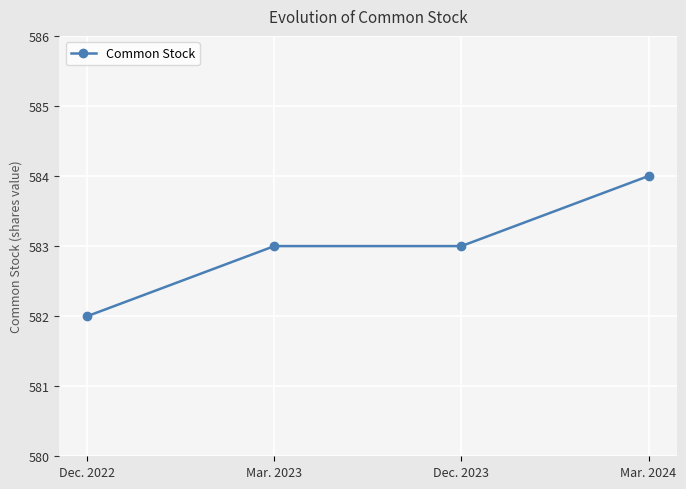

What is the approximate value at Dec. 2022?

582